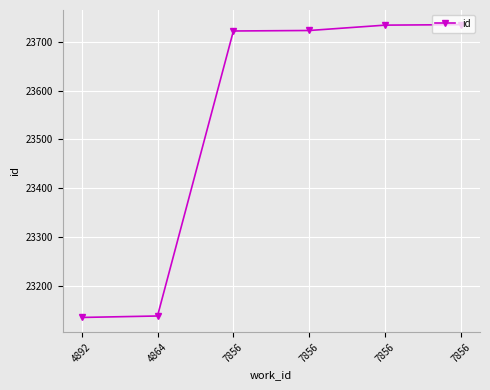

What is the average value?

23531